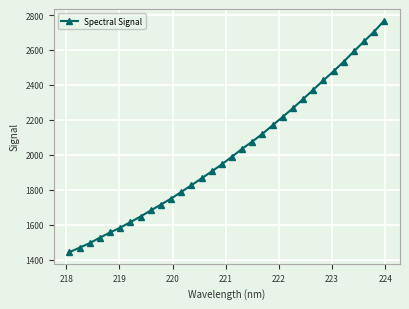

How many series are shown in this chart?

1